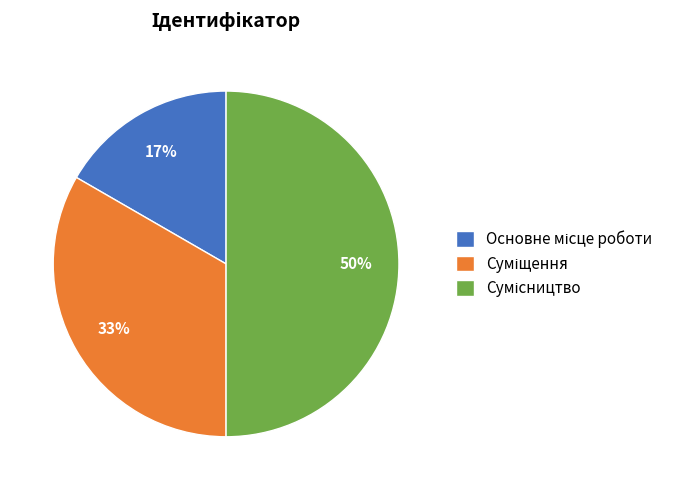

How many segments does this pie chart have?

3